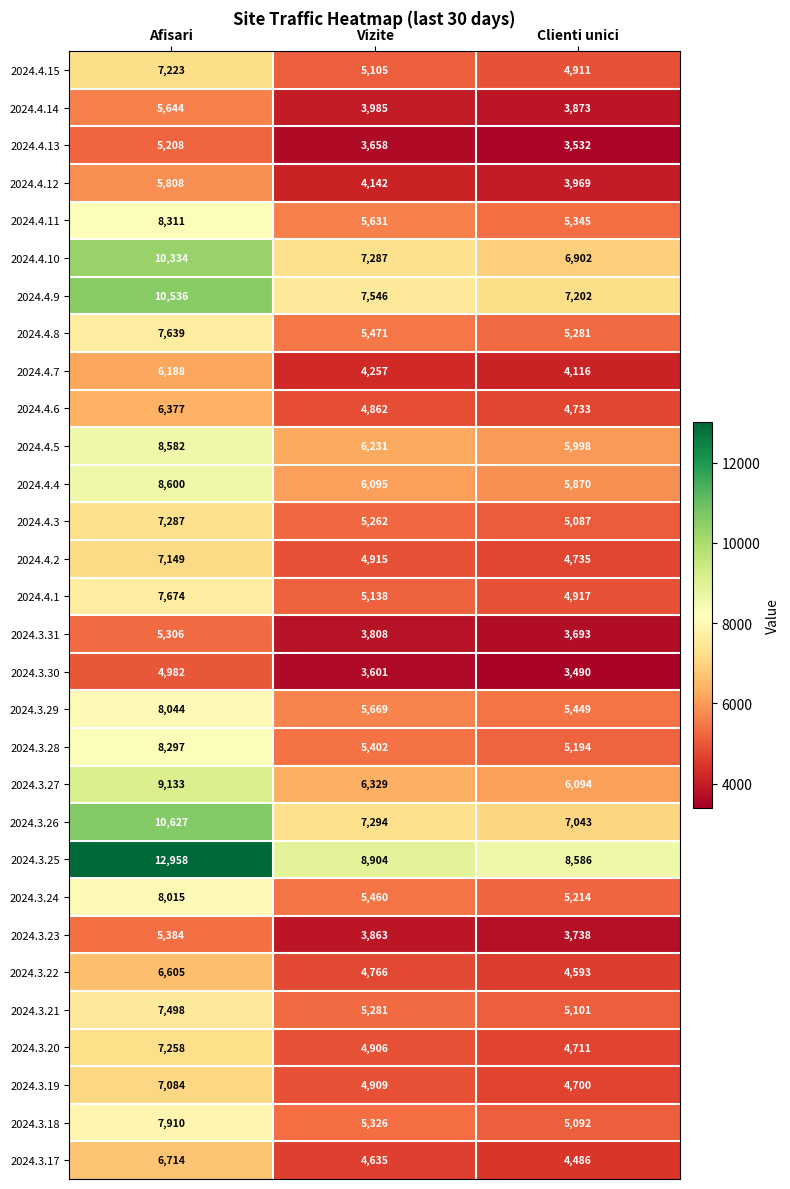

What is the total value across all series at Clienti unici?

153655